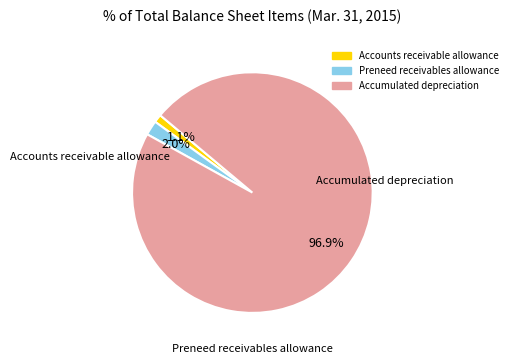

True or false: Accounts receivable allowance accounts for 14% of the total.

False